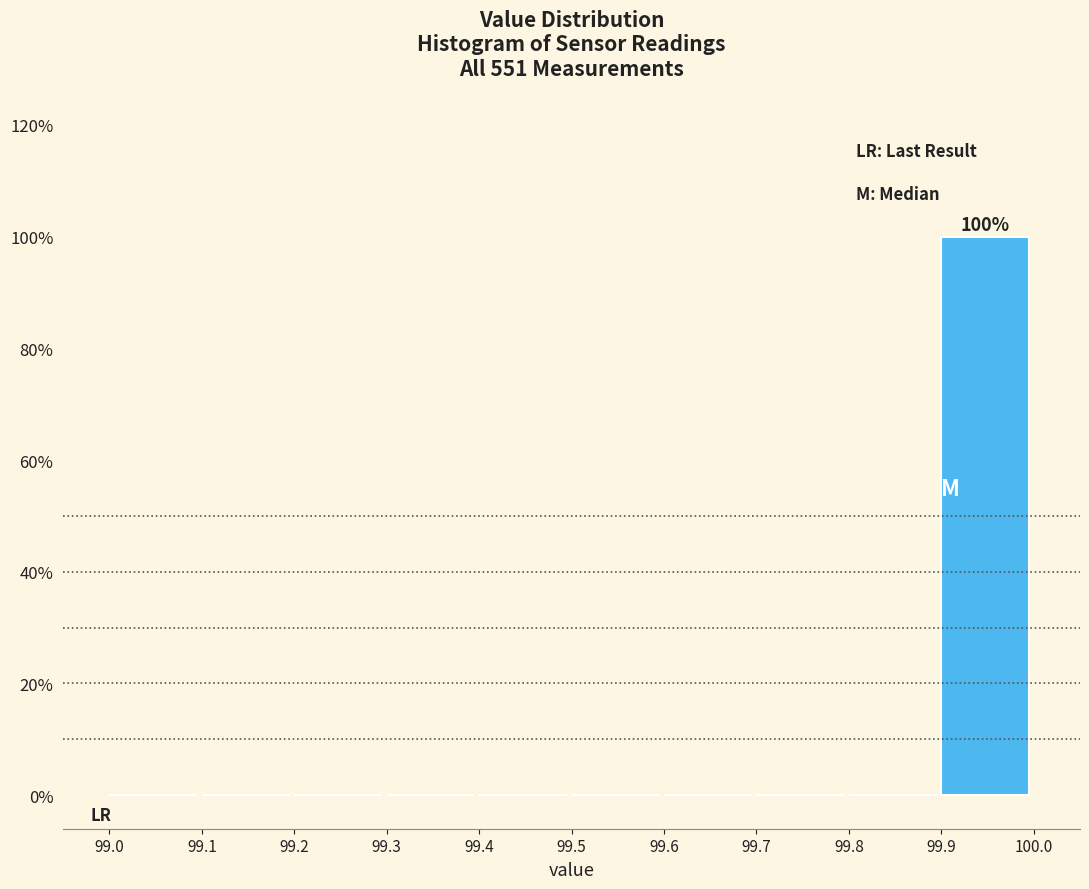

Over which range of the x-axis is the bar tallest?

99.9 to 100.0